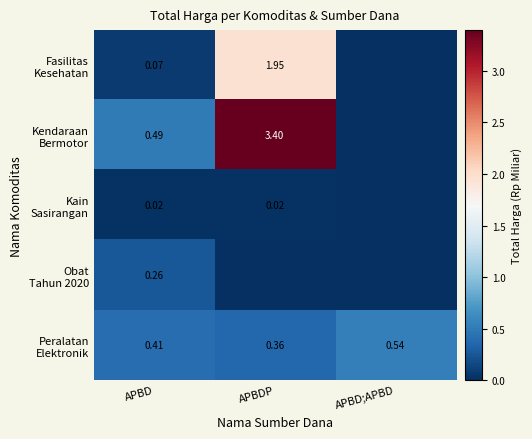

What is the difference between the maximum and minimum values in the Peralatan Elektronik series?

0.2